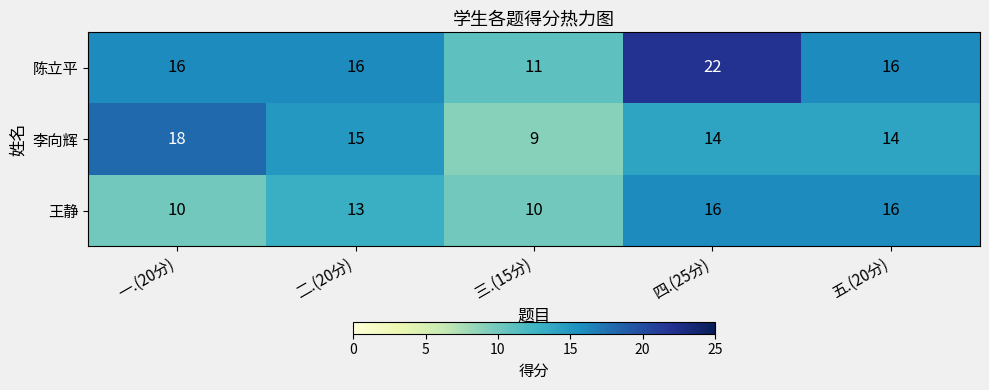

Reading left to right, transcribe all the data shown in this chart.

陈立平: 一.(20分)=16	二.(20分)=16	三.(15分)=11	四.(25分)=22	五.(20分)=16
李向辉: 一.(20分)=18	二.(20分)=15	三.(15分)=9	四.(25分)=14	五.(20分)=14
王静: 一.(20分)=10	二.(20分)=13	三.(15分)=10	四.(25分)=16	五.(20分)=16